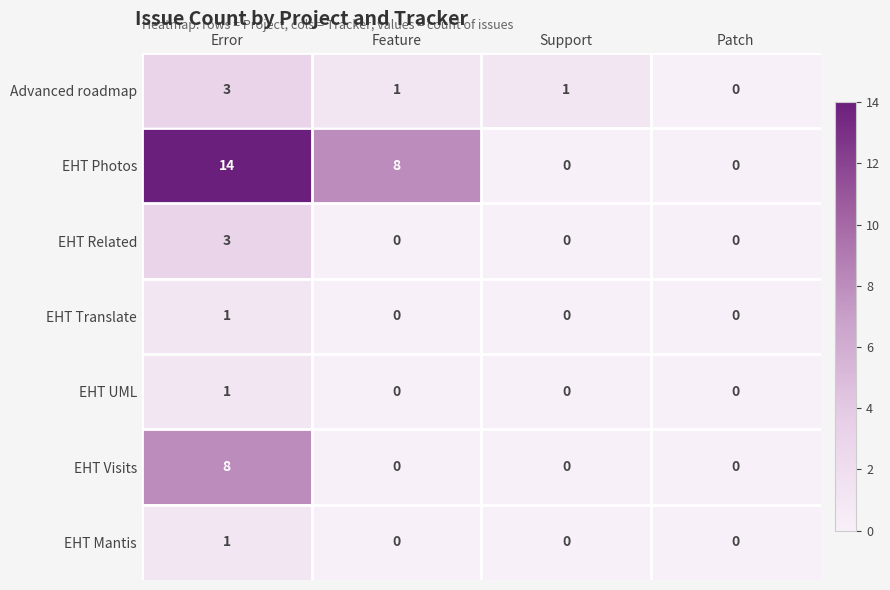

Reading right to left, list all the values displayed in this chart.

Advanced roadmap: 0	1	1	3
EHT Photos: 0	0	8	14
EHT Related: 0	0	0	3
EHT Translate: 0	0	0	1
EHT UML: 0	0	0	1
EHT Visits: 0	0	0	8
EHT Mantis: 0	0	0	1